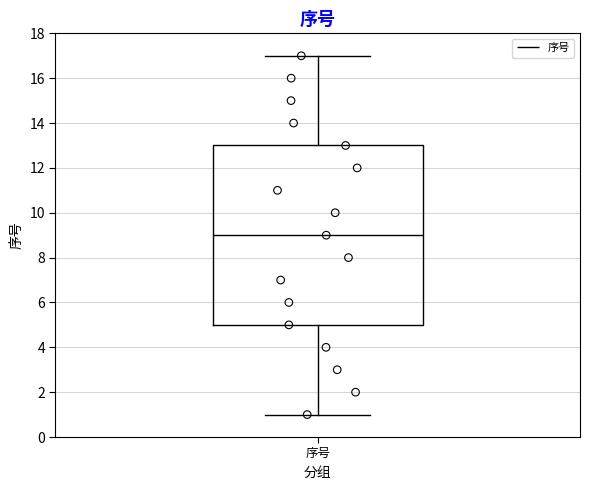

Where does the lower whisker of the box for 序号 end on the y-axis? The values are not printed on the chart, so give them approximately, as read against the axis.

1